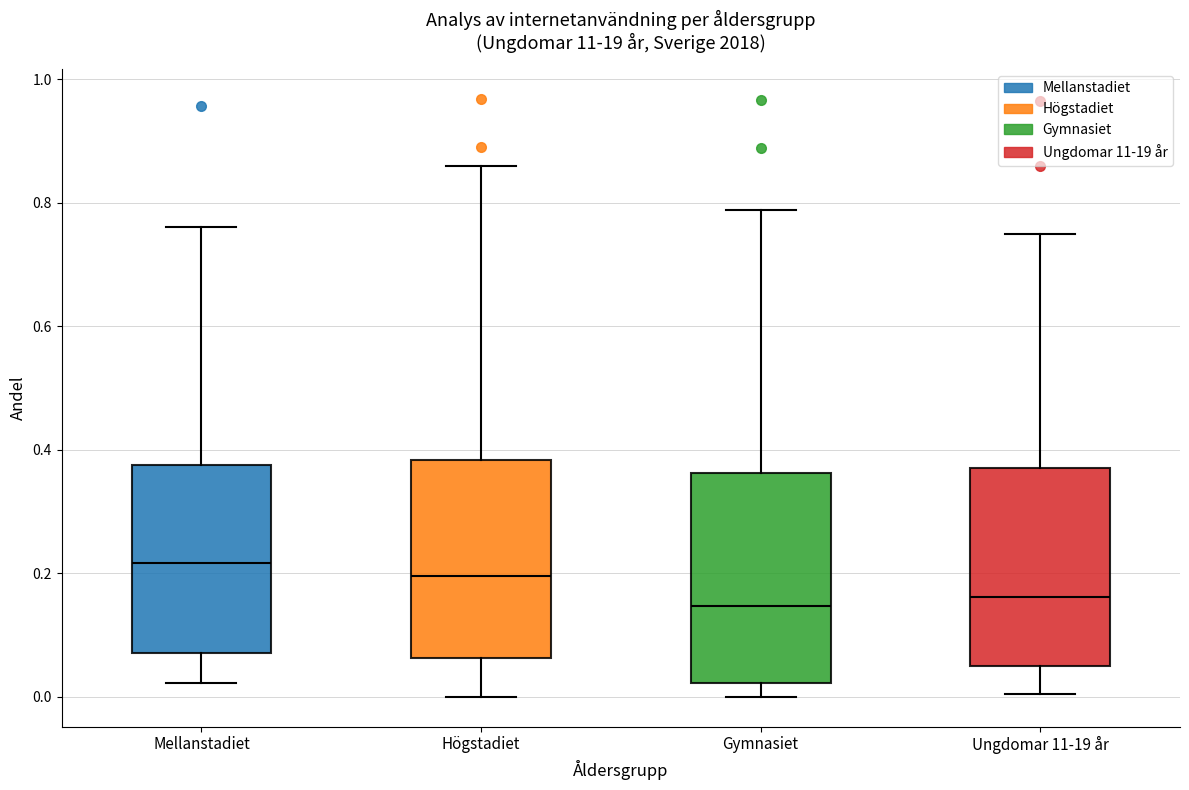

Reading left to right, transcribe this box plot: for each box, give where its median line is, the range the box spans, and where its two whiskers end, as read against the y-axis. The values are not printed on the chart, so give them approximately, as read against the axis.

Mellanstadiet: median 0.22, box 0.08 to 0.38, whiskers 0.02 to 0.76
Högstadiet: median 0.20, box 0.06 to 0.38, whiskers 0.00 to 0.86
Gymnasiet: median 0.14, box 0.02 to 0.36, whiskers 0.00 to 0.78
Ungdomar 11-19 år: median 0.16, box 0.06 to 0.38, whiskers 0.00 to 0.76